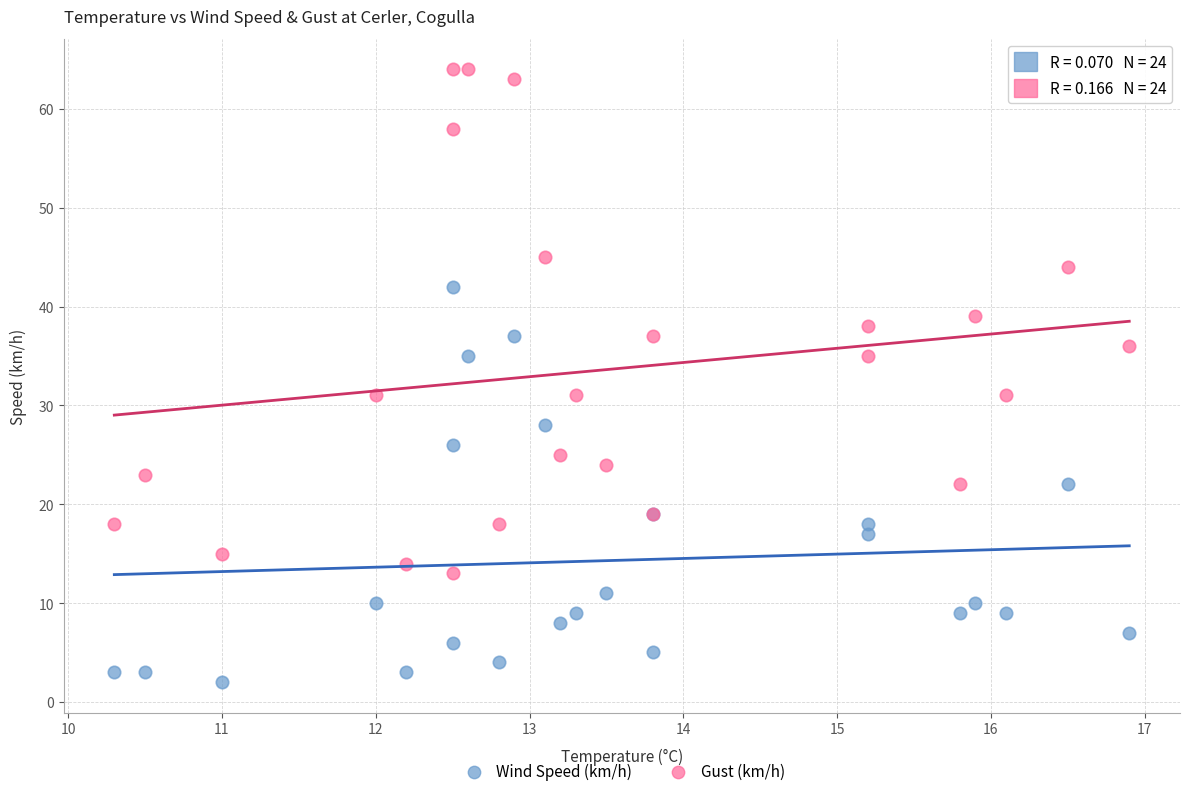

What are all the series names shown in the legend?

Wind Speed (km/h), Gust (km/h)